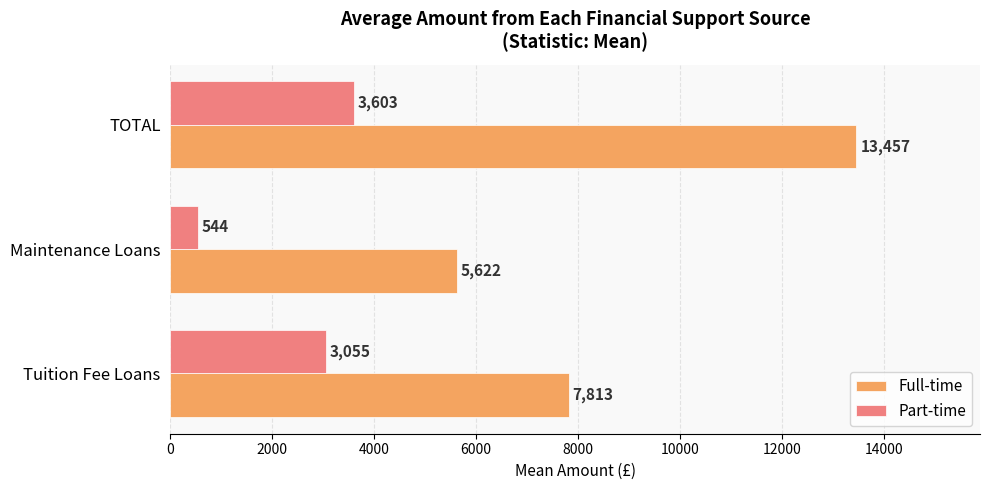

What is the difference between the highest and lowest values at Tuition Fee Loans?

4758